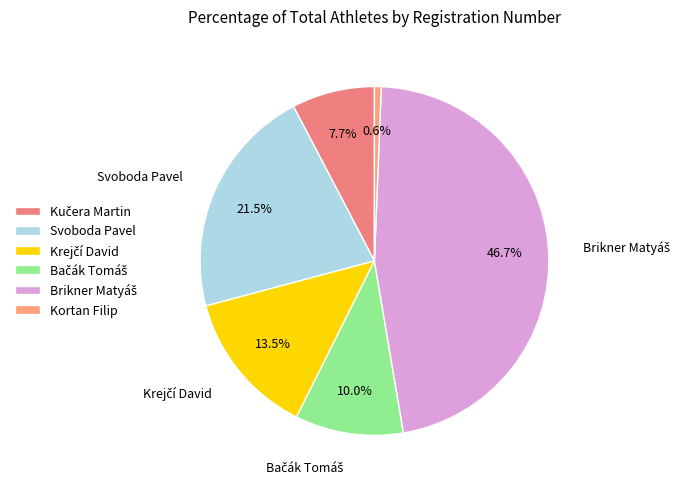

How many segments does this pie chart have?

6